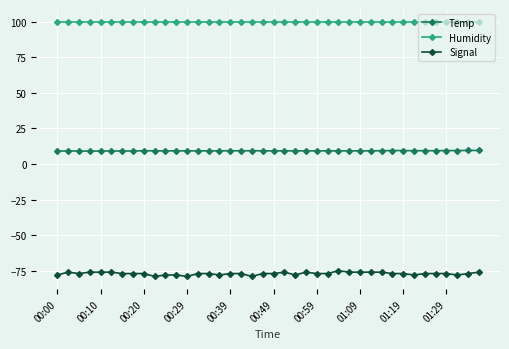

Rank the series by their maximum value, from lowest to highest.

Signal, Temp, Humidity